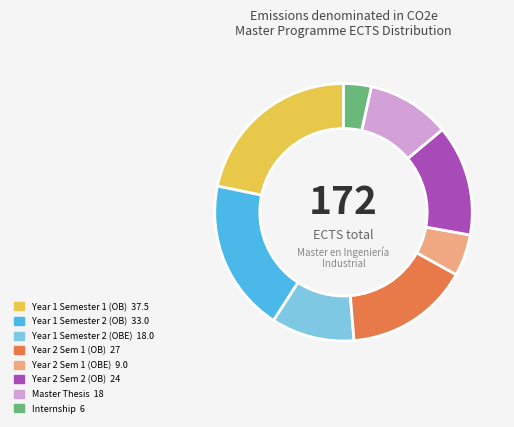

Count the number of slices in the pie.

8